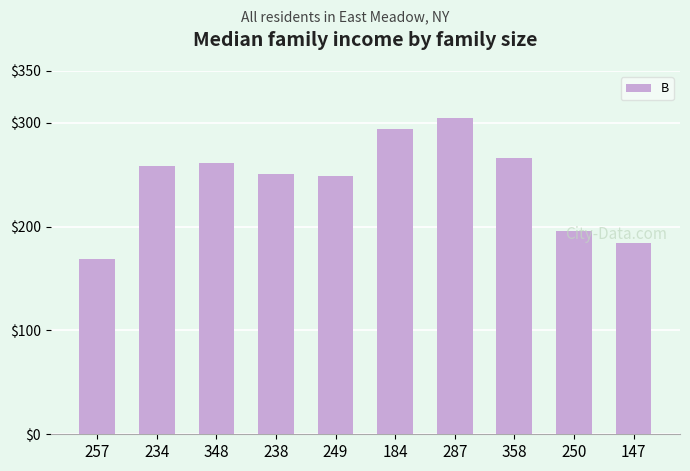

What is the difference between the maximum and second lowest values?

121